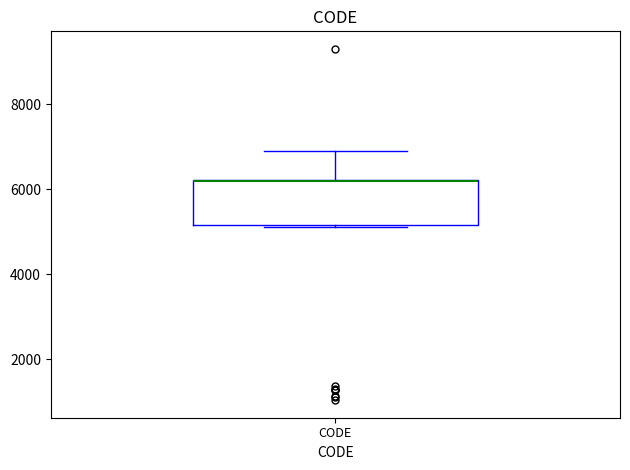

Read this box plot against the y-axis: the position of the median line, the range covered by the box, and the ends of both whiskers. The values are not printed on the chart, so give them approximately, as read against the axis.

median 6200 (drawn on the box's upper edge), box 5200 to 6200, whiskers 5200 to 7000